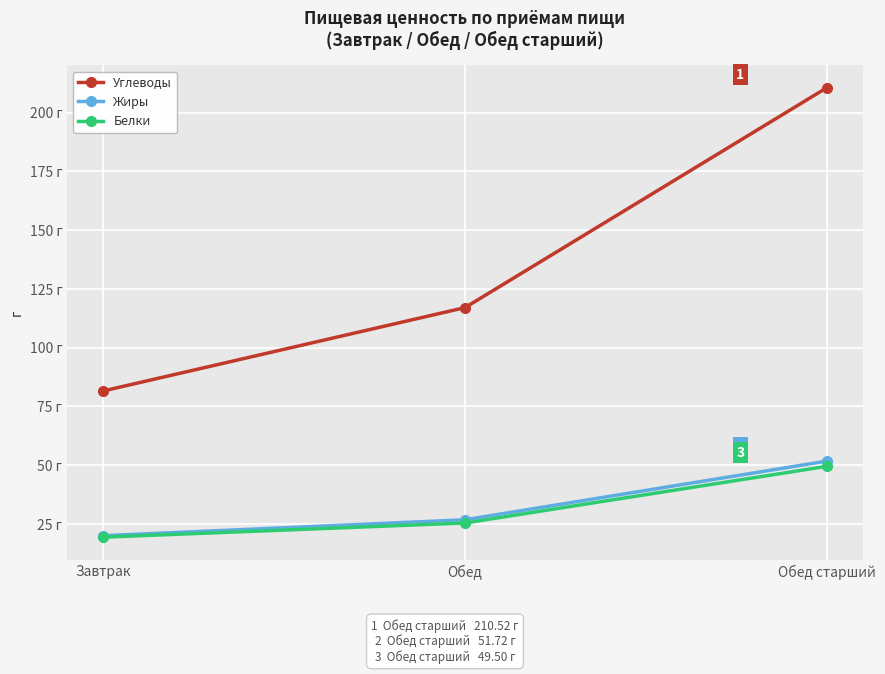

Does the chart have visible grid lines?

Yes